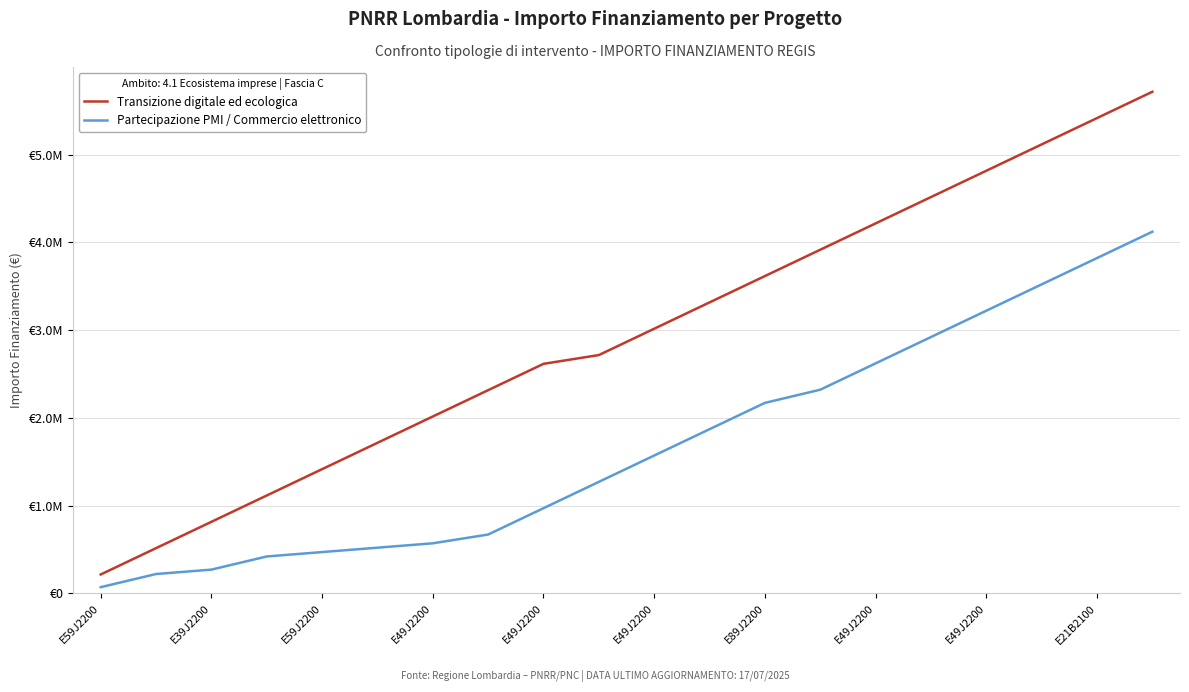

Does the chart display data point markers on the line(s)?

No